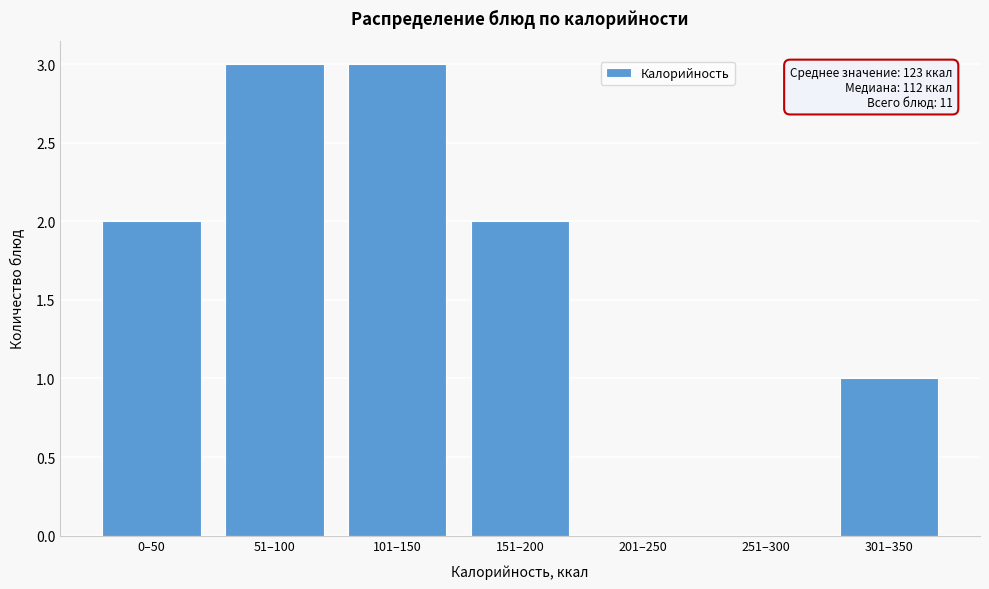

Reading left to right, what are all the values shown in this chart?

0–50=2	51–100=3	101–150=3	151–200=2	201–250=0	251–300=0	301–350=1